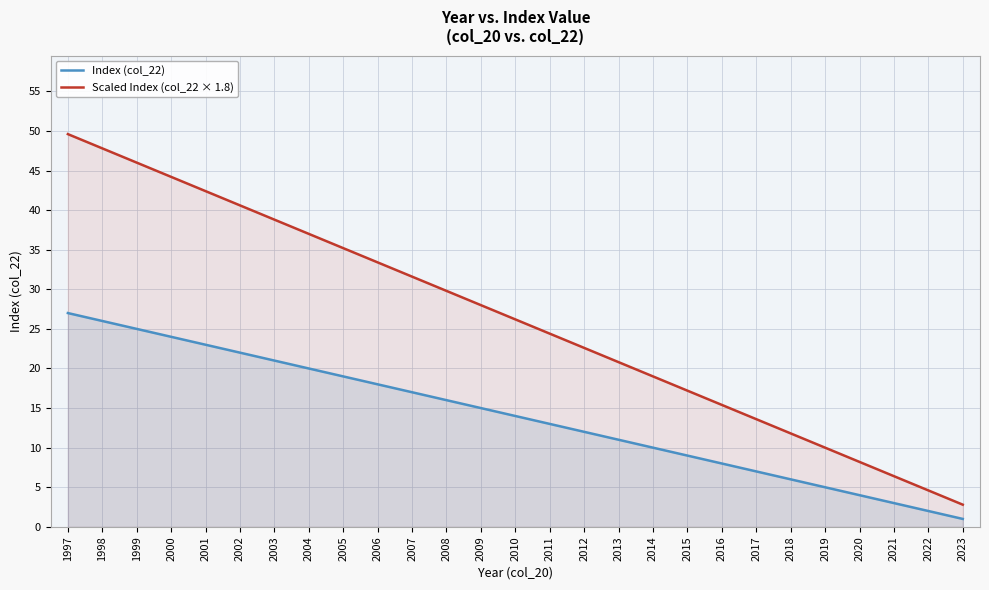

At how many categories does at least one series exceed 18?

18